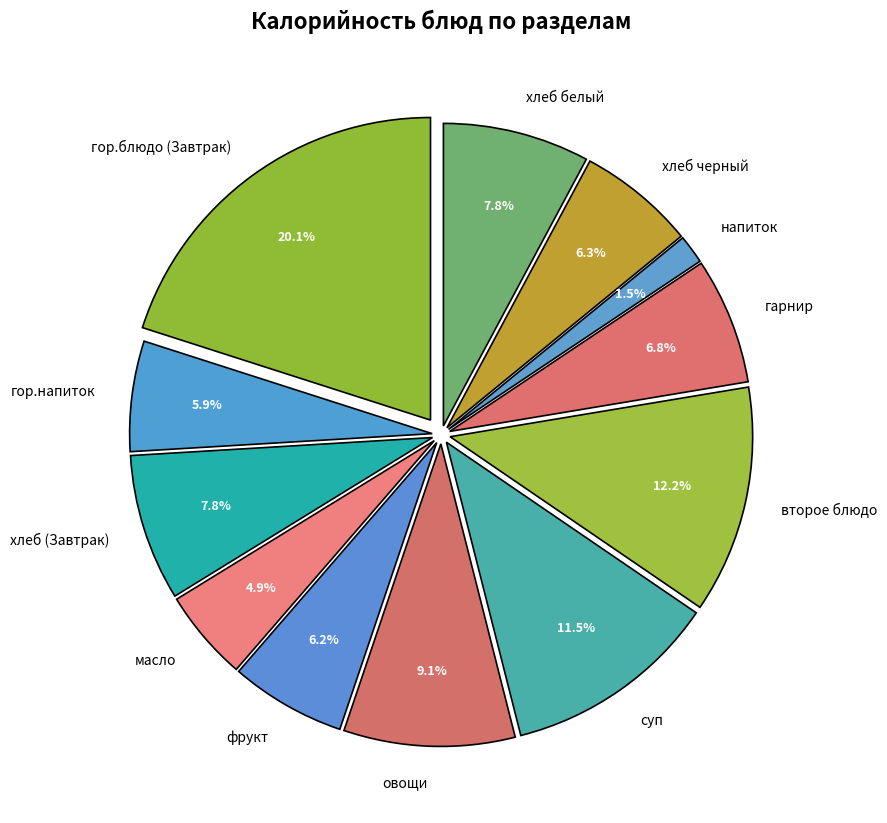

Which category has the smallest portion of the pie?

напиток